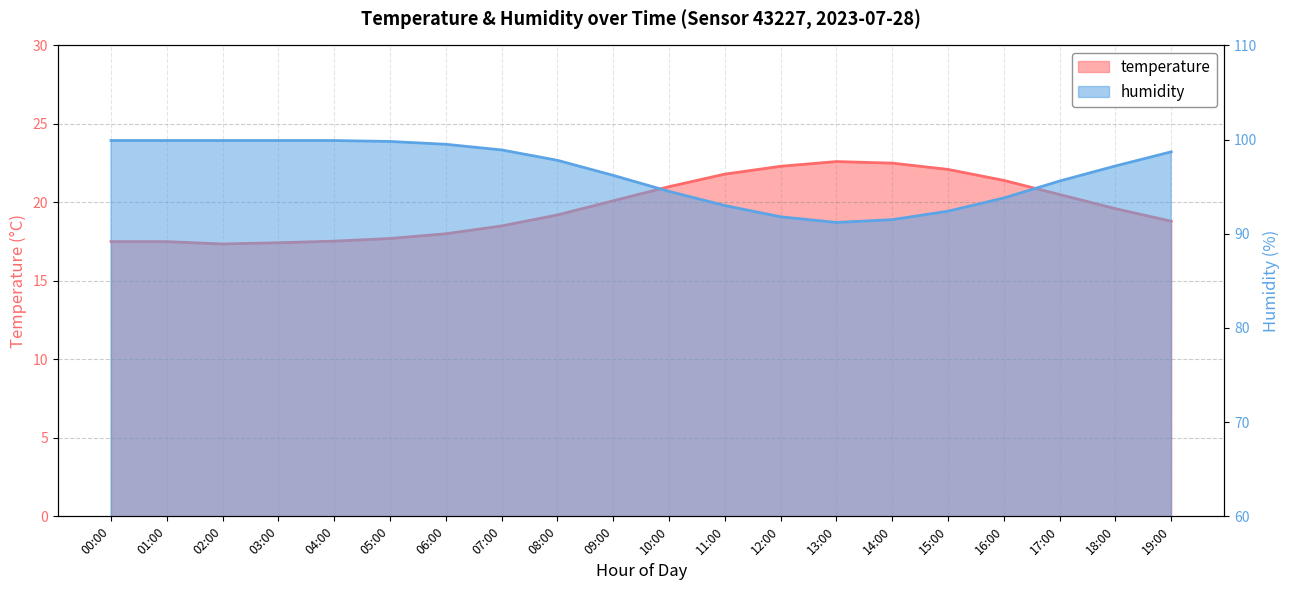

What is the average value of the humidity series?

96.6